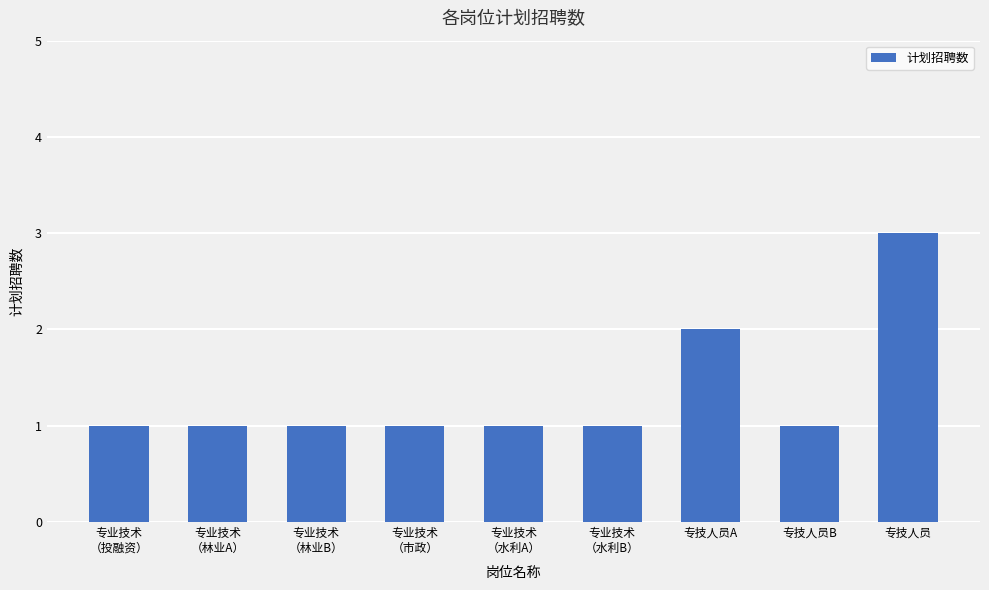

True or false: the data shows 3 at 专技人员.

True